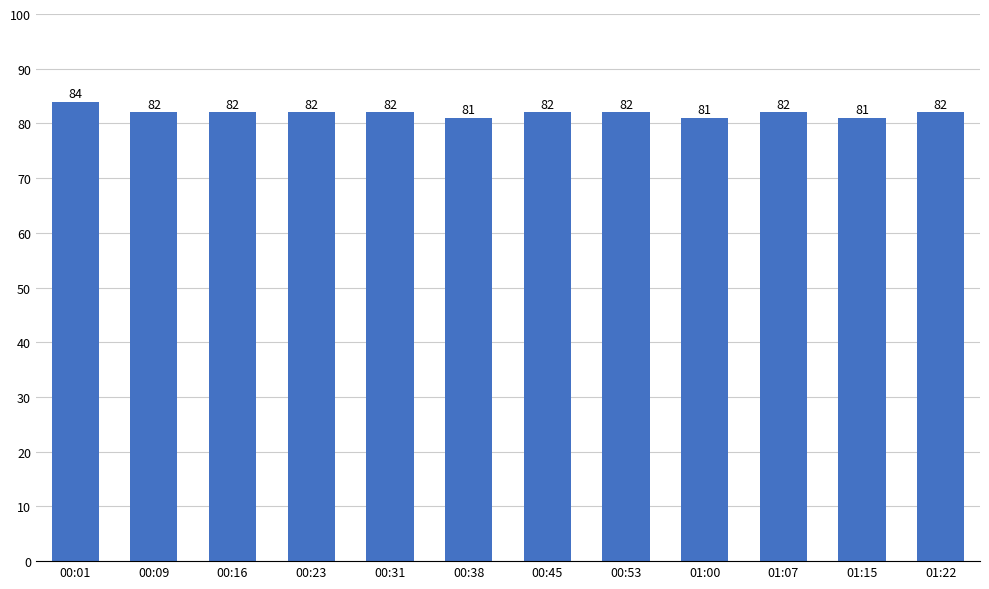

Reading right to left, list all the values displayed in this chart.

82	81	82	81	82	82	81	82	82	82	82	84